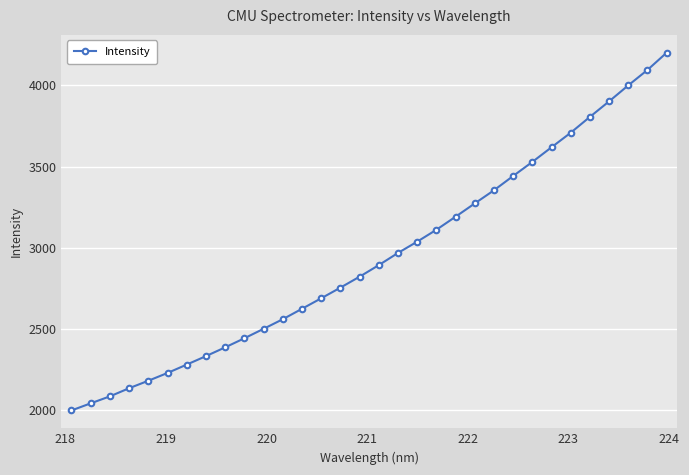

How many values are below 2891?

16